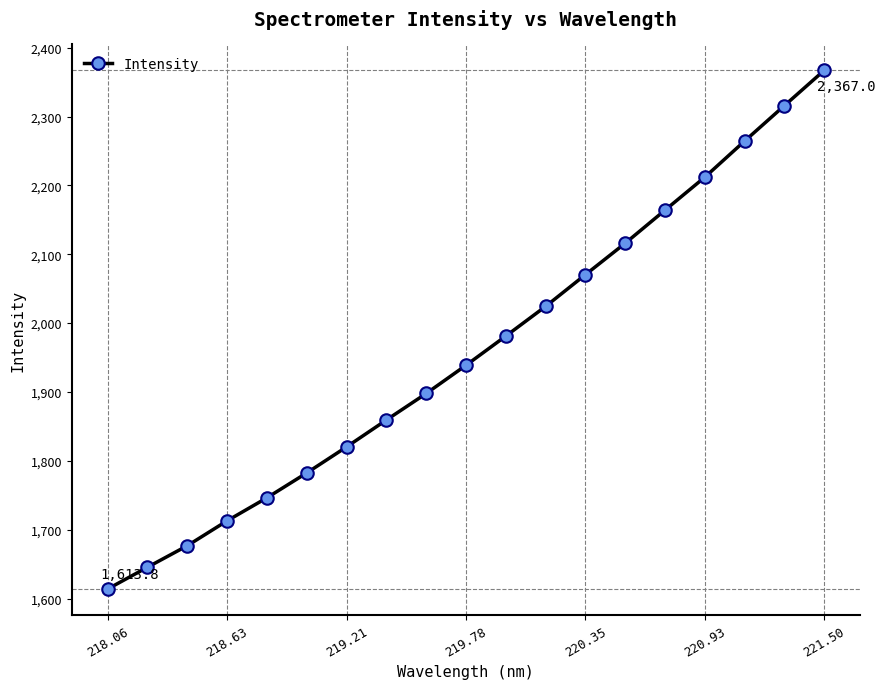

What is the value of the 16th point from the left?

2212.0